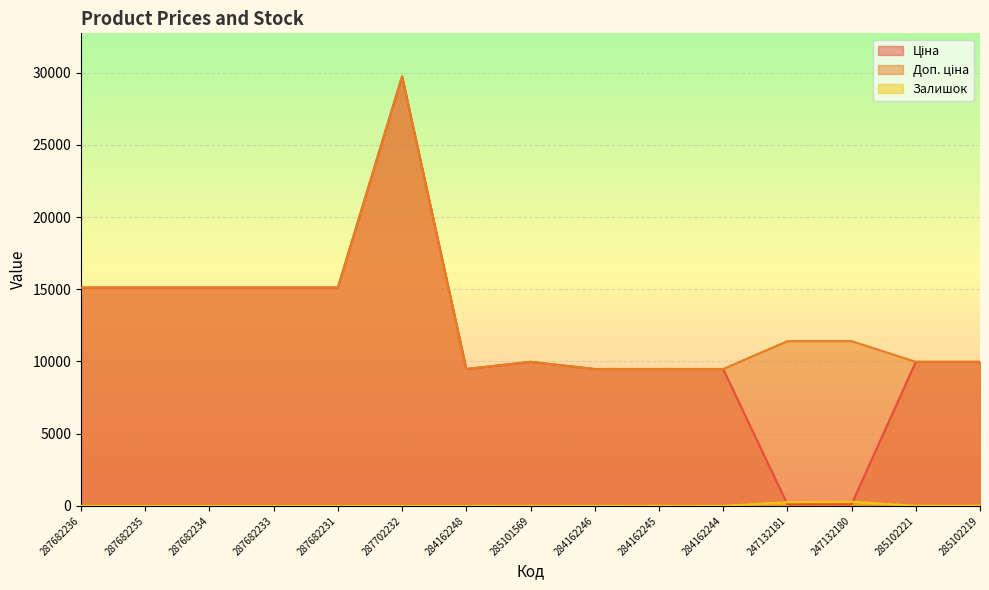

At which label does Ціна reach its peak?

287702232